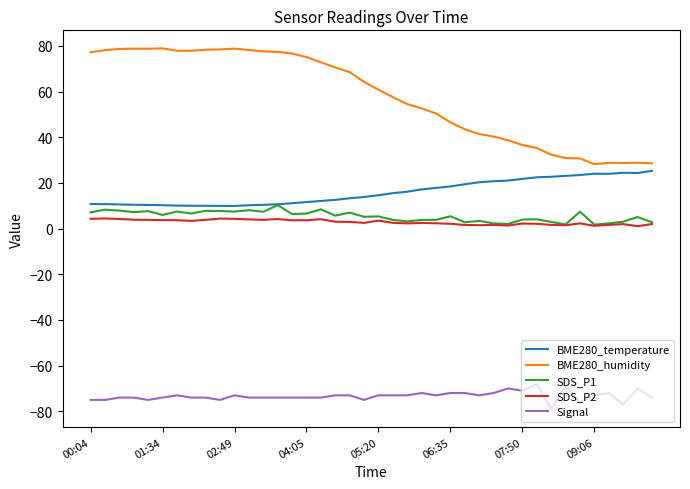

What is the maximum value for BME280_humidity?

78.9